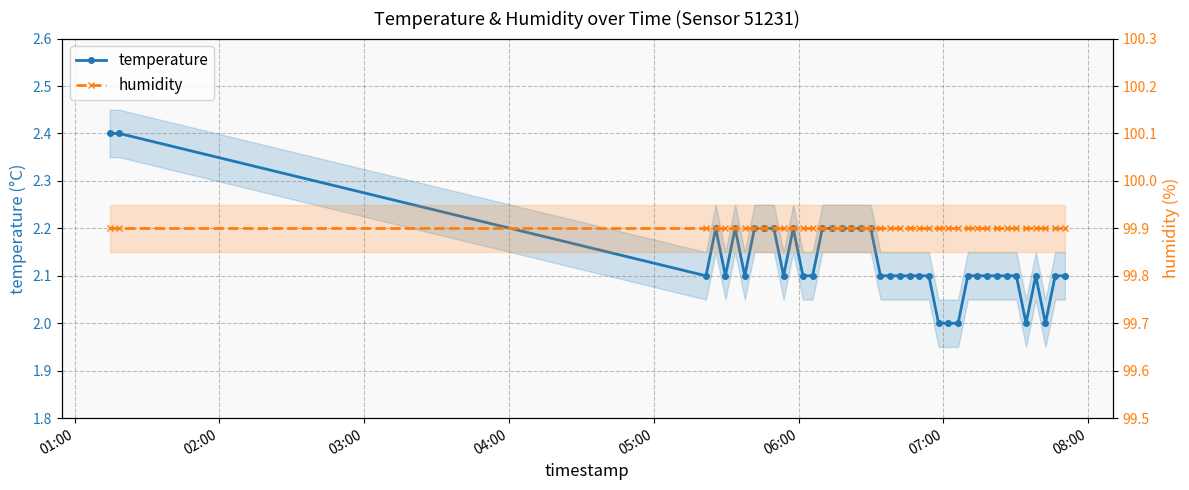

How many values in the temperature series exceed 2?

35